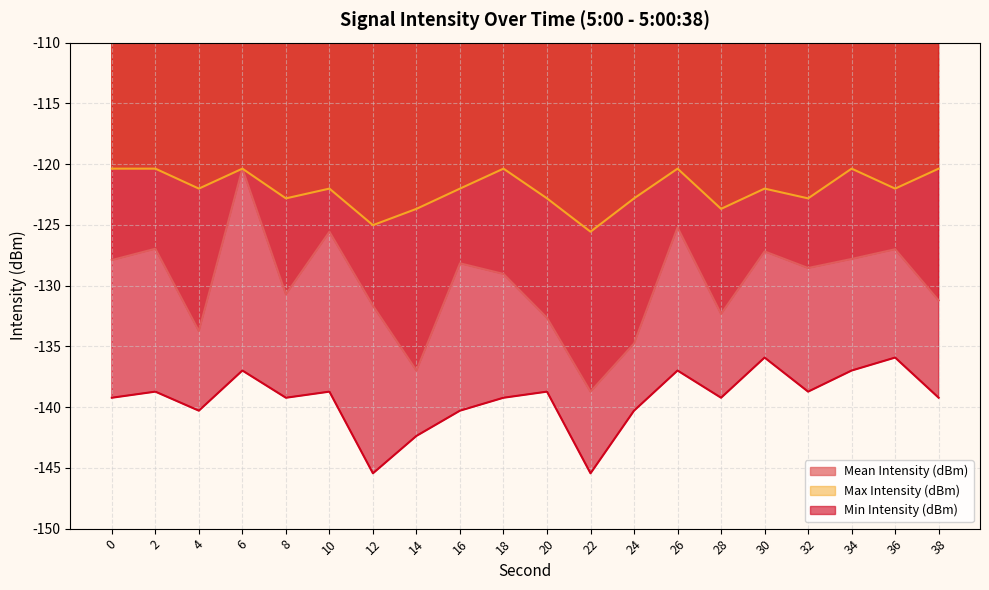

Which series changed the most between 14 and 30?

Mean Intensity (dBm)